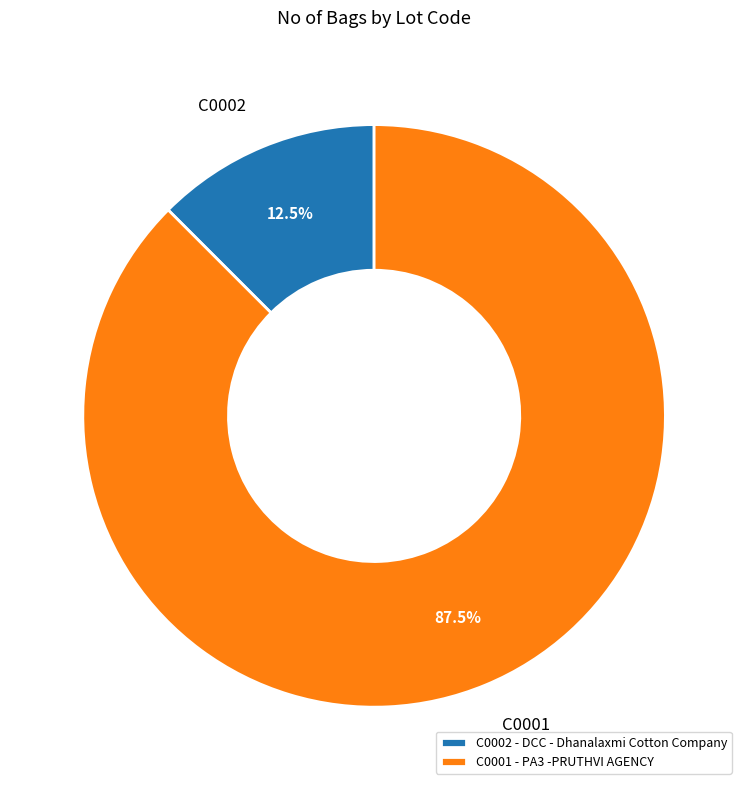

What percentage do C0001 and C0002 together represent?

100.0%